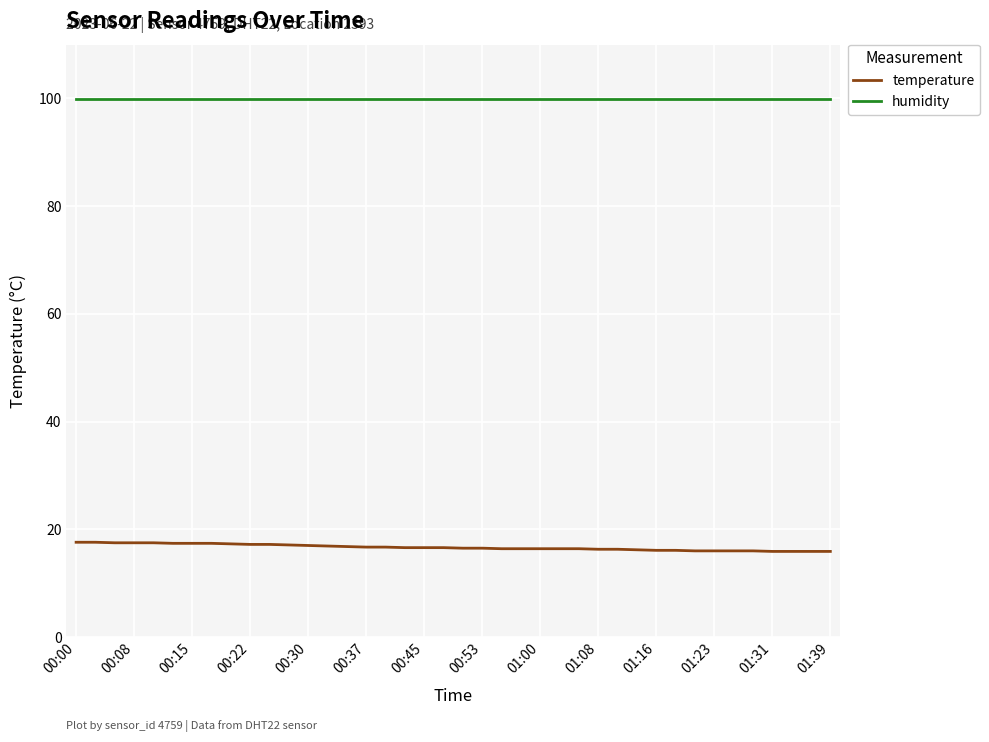

Rank the series by their maximum value, from highest to lowest.

humidity, temperature